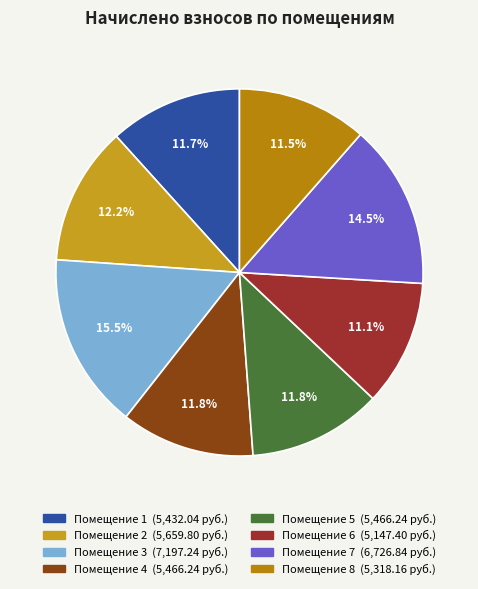

How many slices are in this pie chart?

8